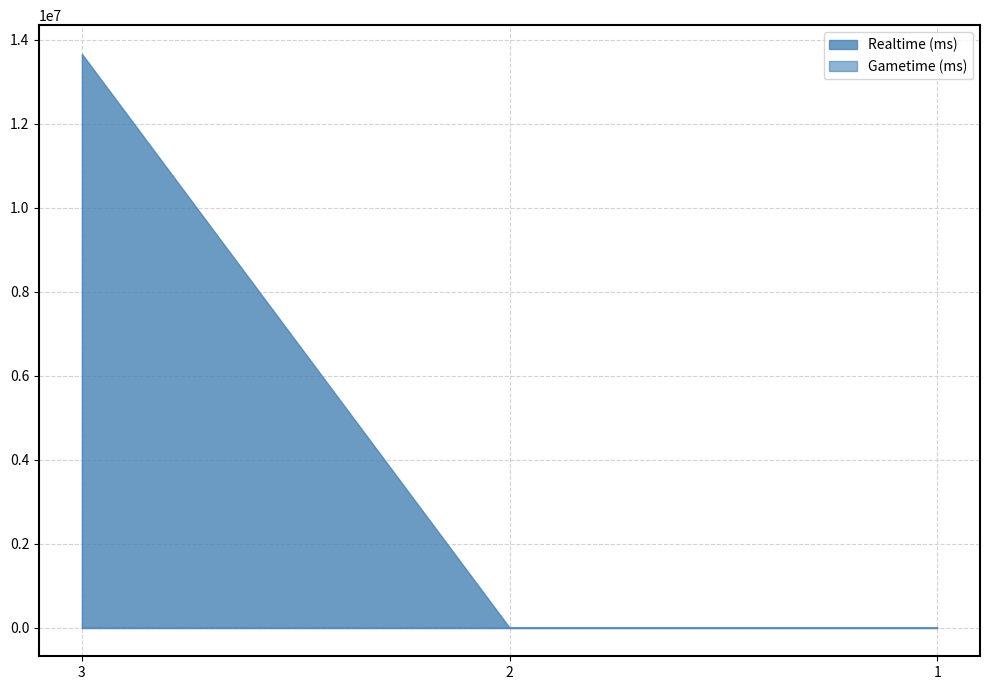

What are all the series names shown in the legend?

Realtime (ms), Gametime (ms)